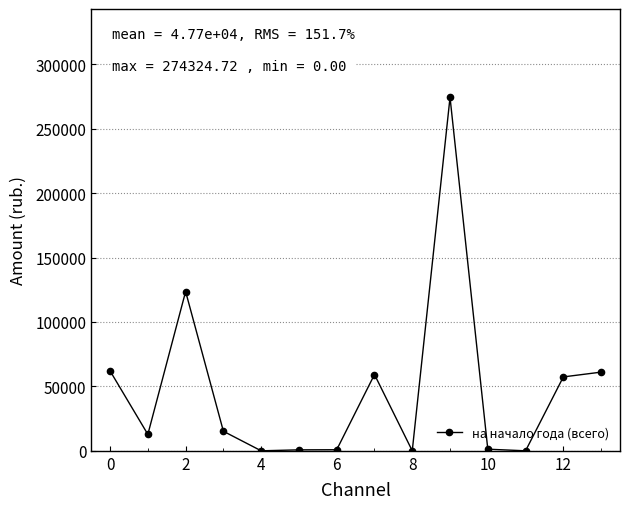

What is the difference between the maximum and minimum values?

274324.7